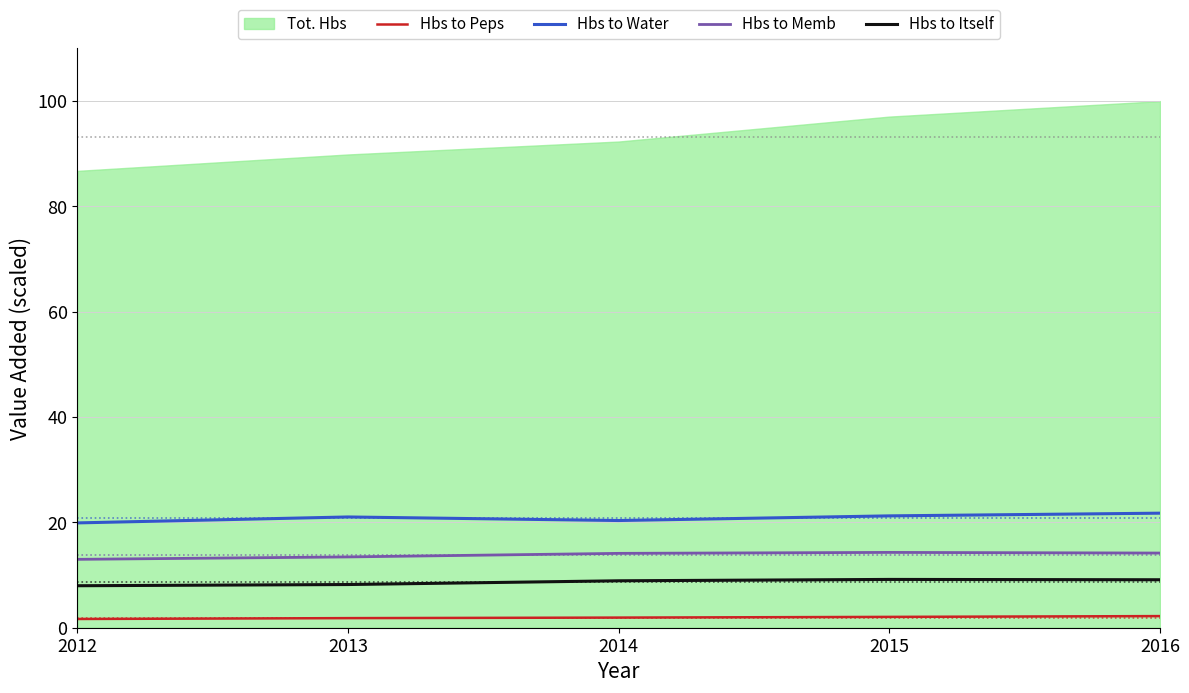

Where is Hbs to Itself nearest to the value 8?

2012